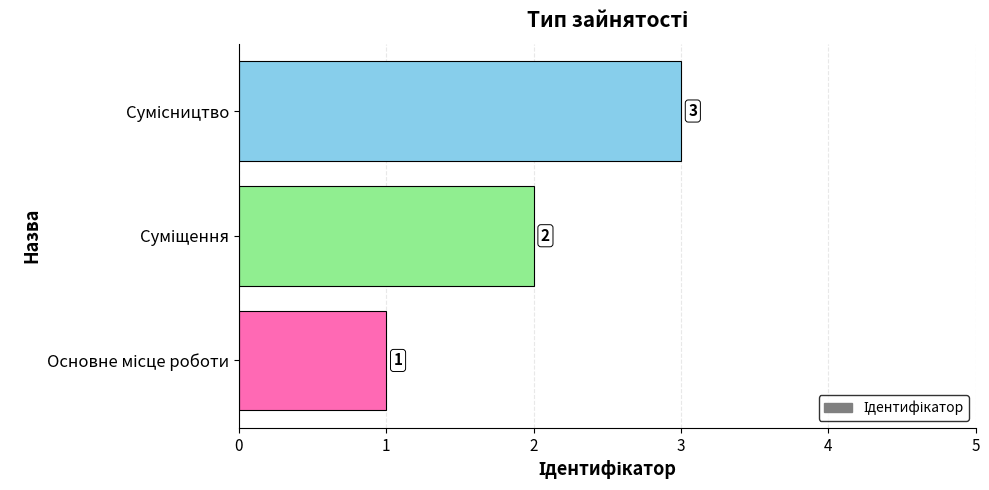

What is the sum of all values?

6